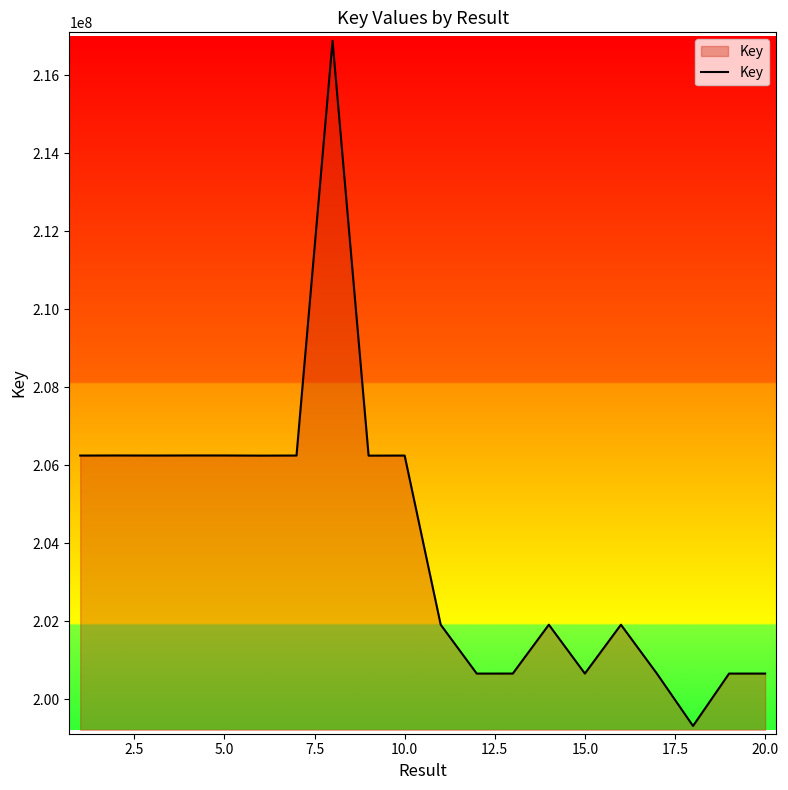

What is the minimum value shown in the chart?

199314609